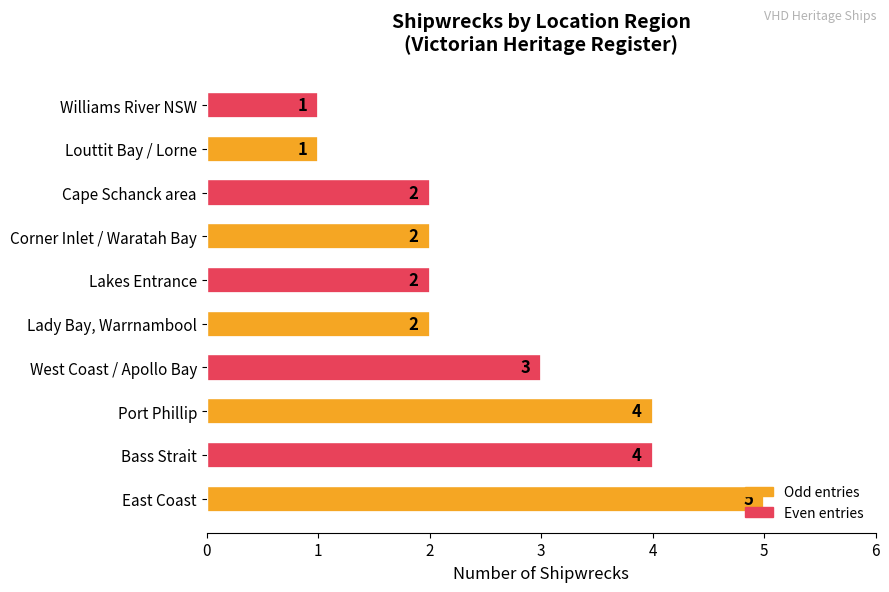

What is the difference between the maximum and minimum values?

4